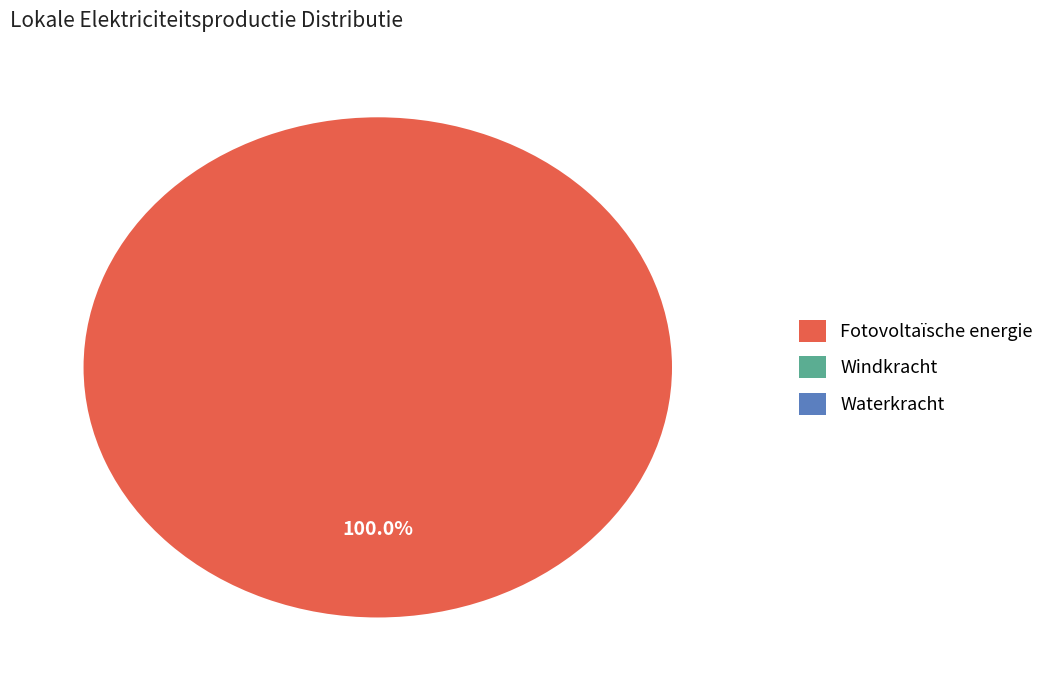

Which category has the smallest portion of the pie?

Windkracht